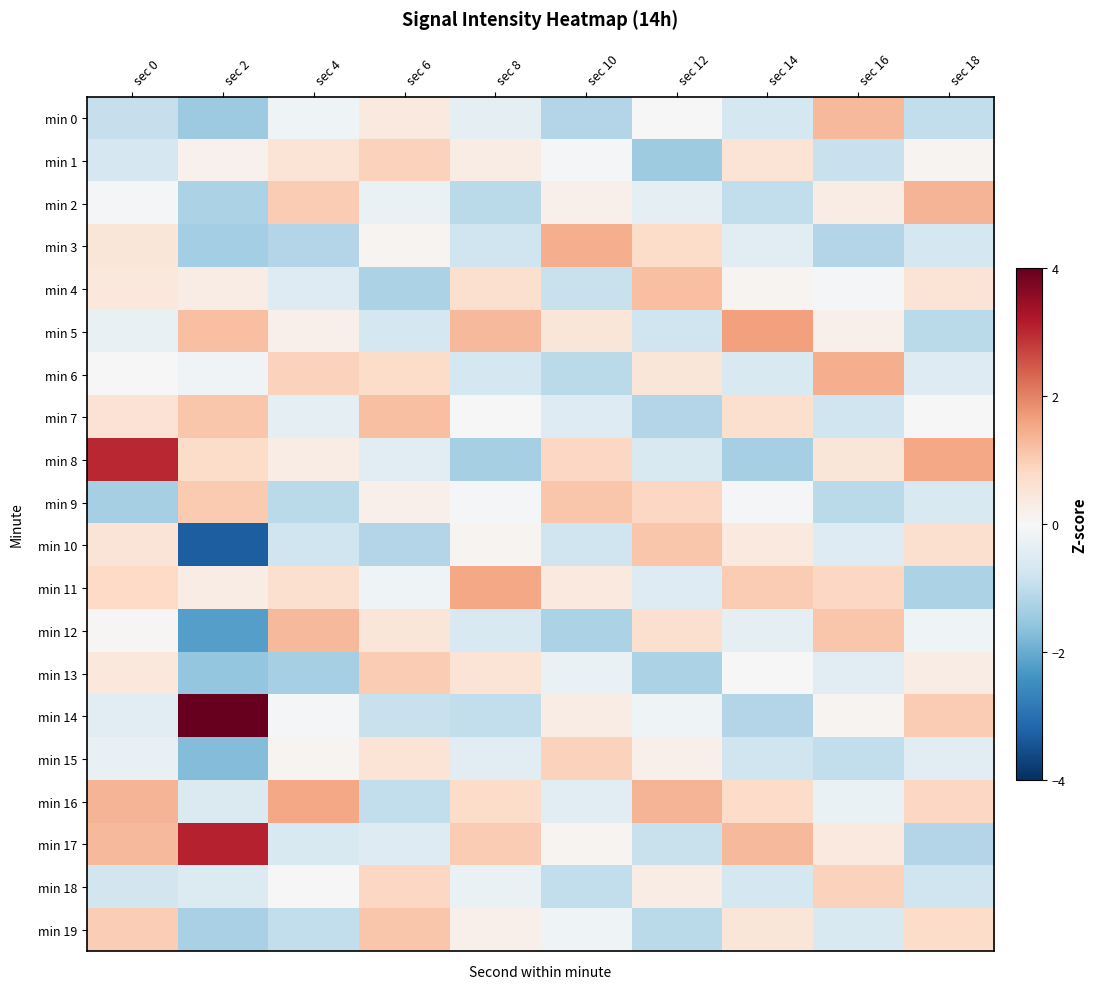

At how many categories does at least one series exceed 0?

10